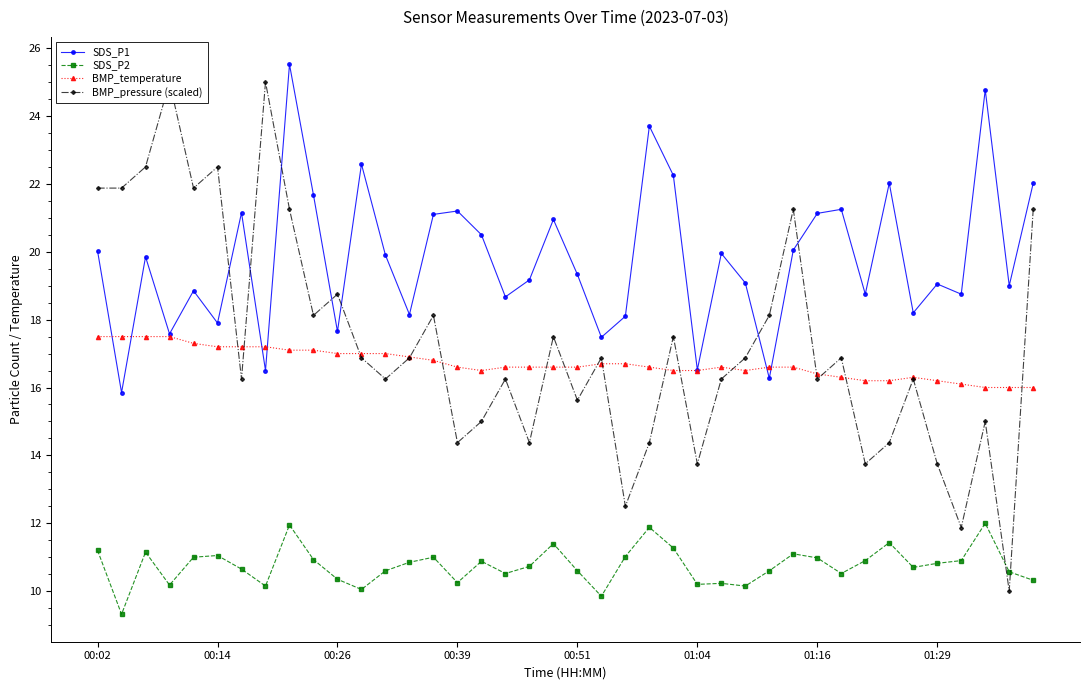

At which label does SDS_P2 first exceed 10?

00:02